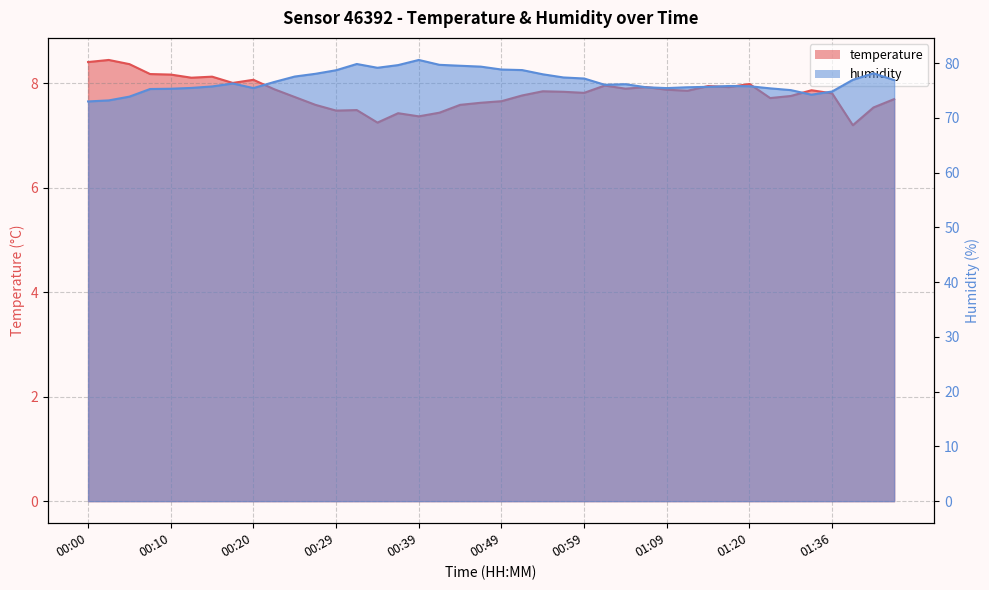

What is the value of the humidity point at the 20th from the left?

79.4